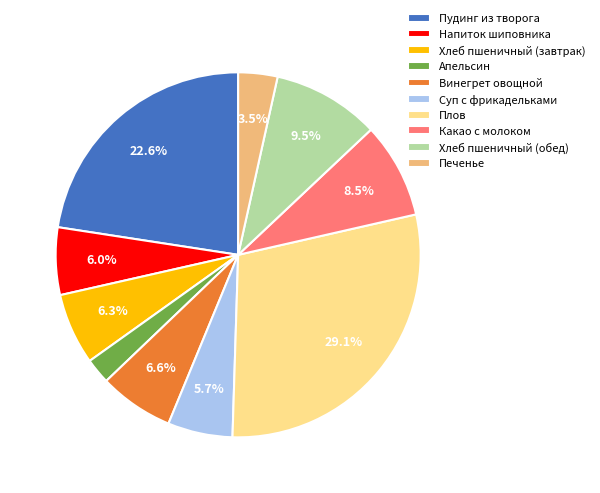

What is the smallest slice in the pie chart?

Апельсин